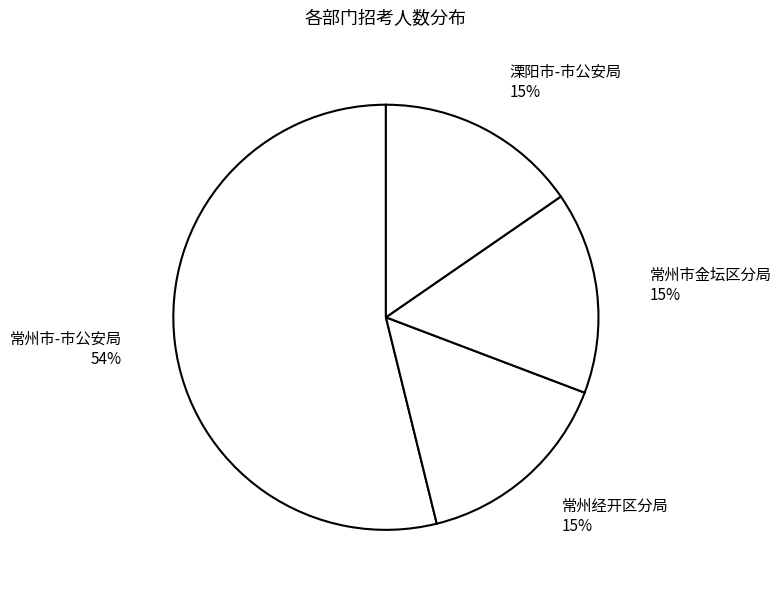

To the nearest percent, what is the average slice percentage?

25%